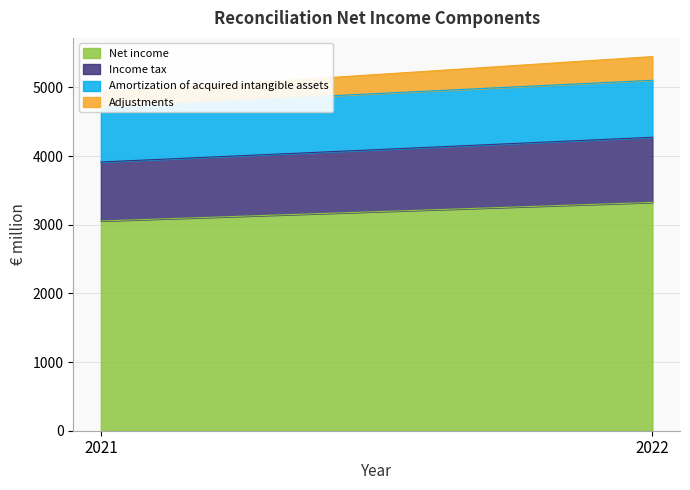

Reading left to right, list all the values displayed in this chart.

Net income: 3055	3326
Income tax: 859	948
Amortization of acquired intangible assets: 803	830
Adjustments: 210	345